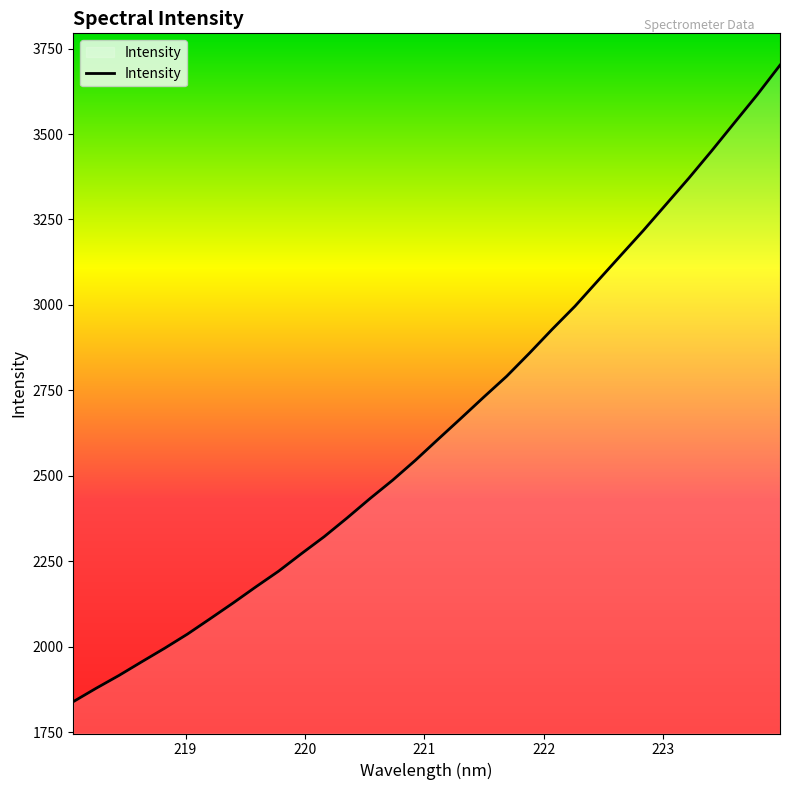

What is the difference between the maximum and minimum values?

1862.3